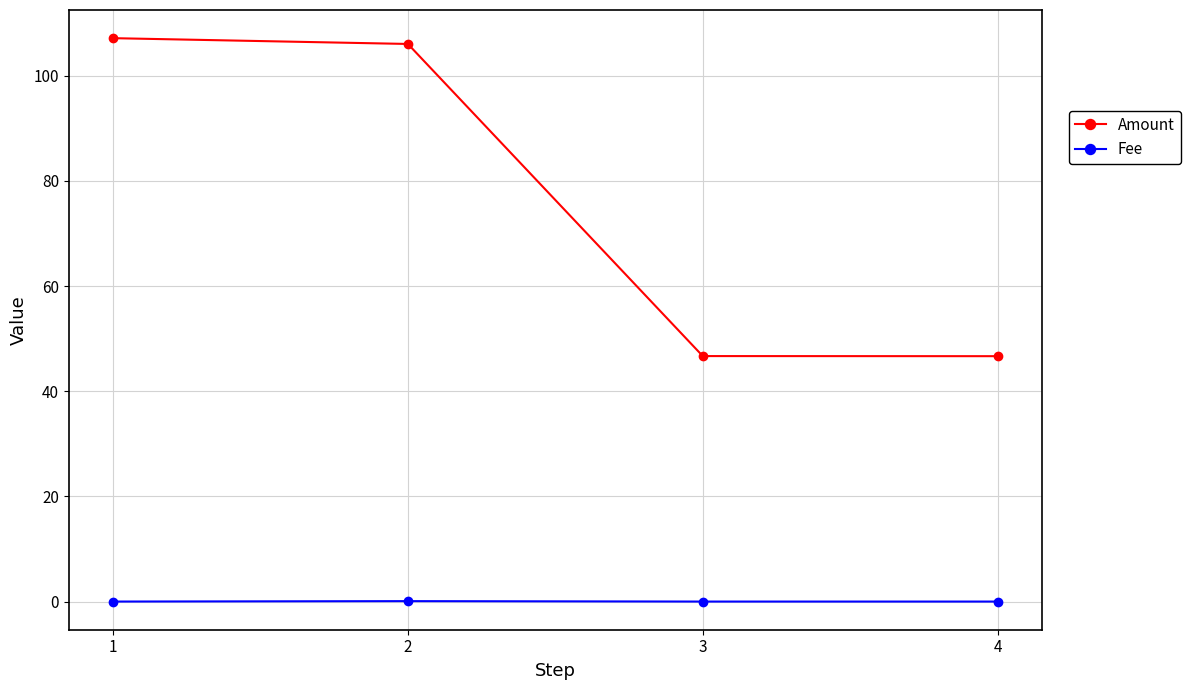

What is the difference between the second highest and minimum values in the Amount series?

59.4